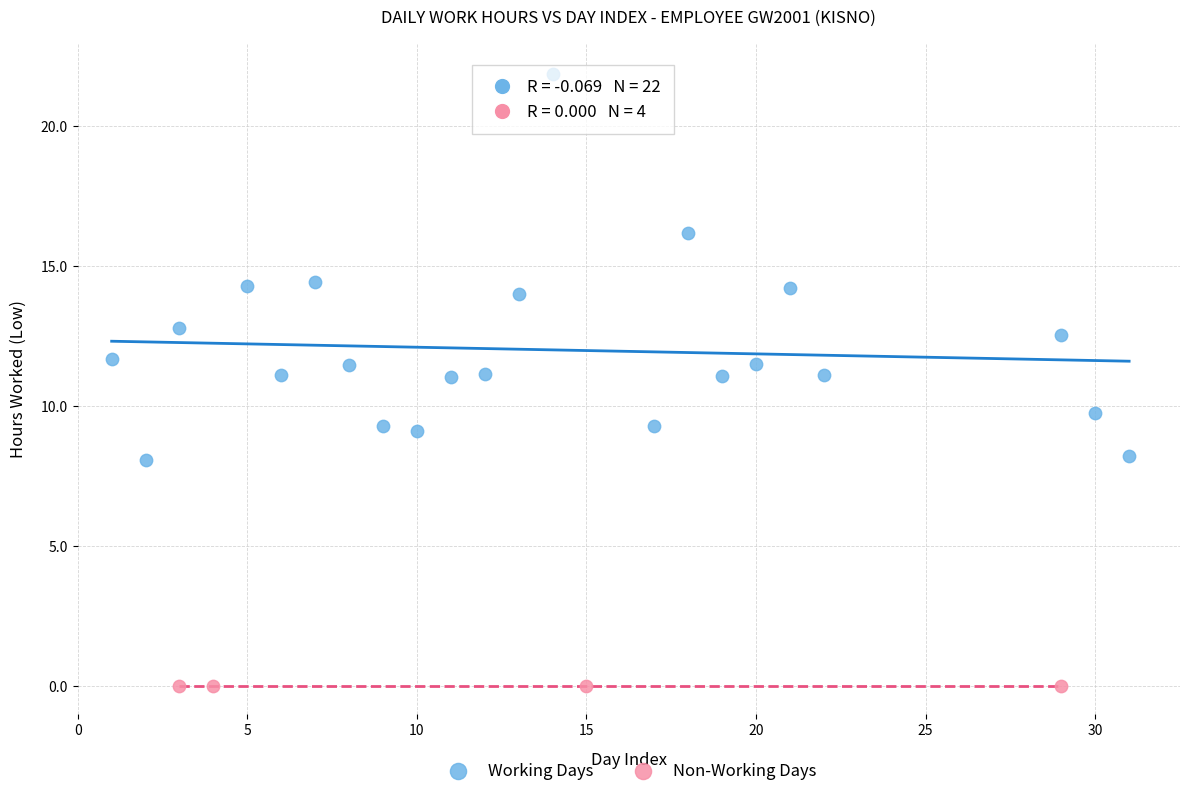

Which series contains the highest Y value?

Working Days